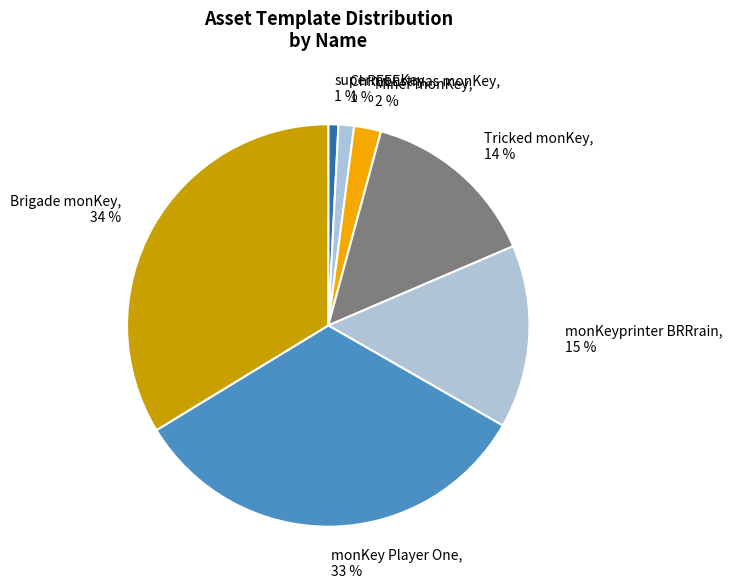

Combined, do Tricked monKey and ChREEEstmas monKey account for over 50%?

No